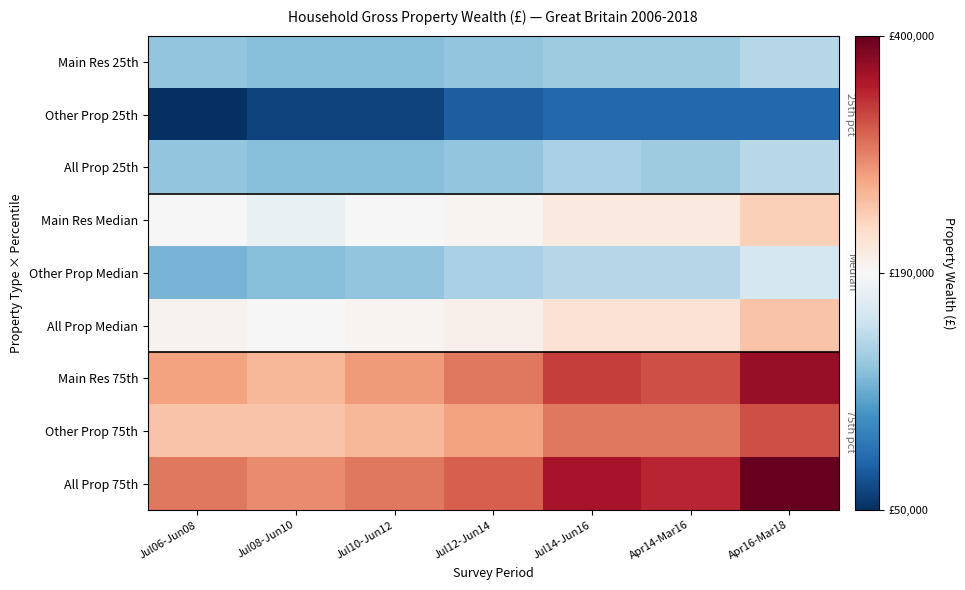

How many categories are shown in the chart?

7